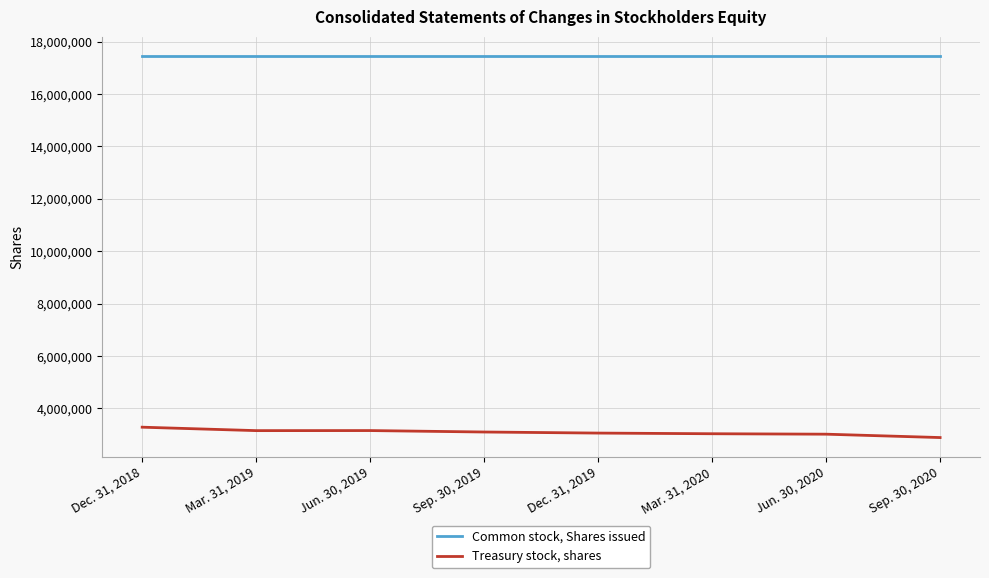

The Treasury stock, shares series shows 3279342 at Dec. 31, 2018. True or false?

True